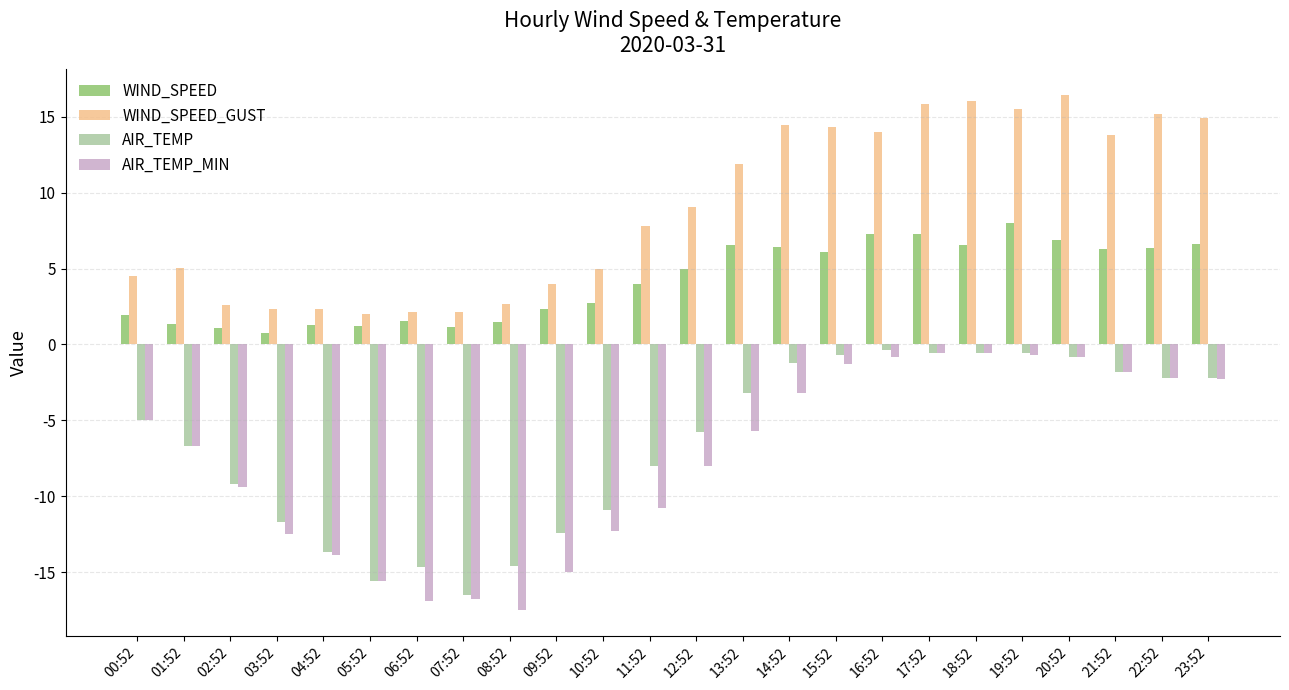

Is it true that AIR_TEMP_MIN equals -2.2 at 22:52?

True